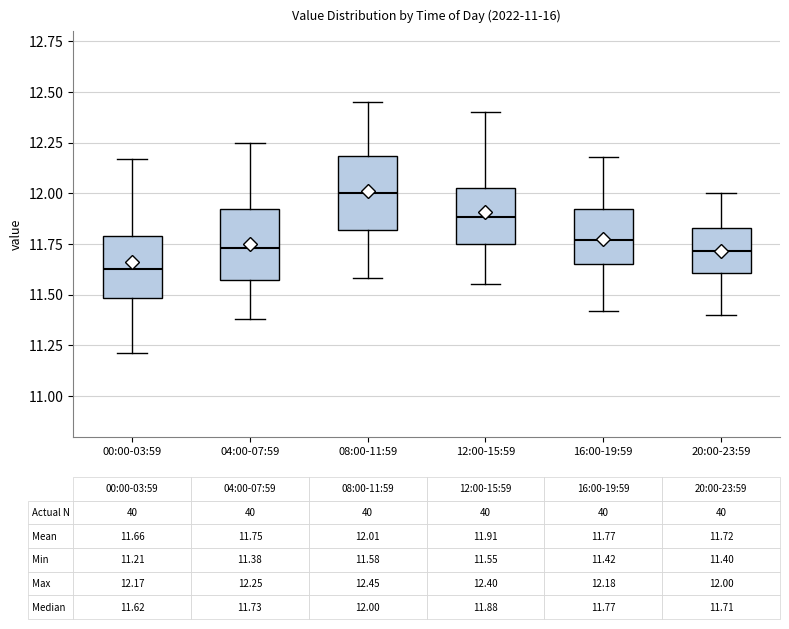

Which box has the lowest median line?

00:00-03:59